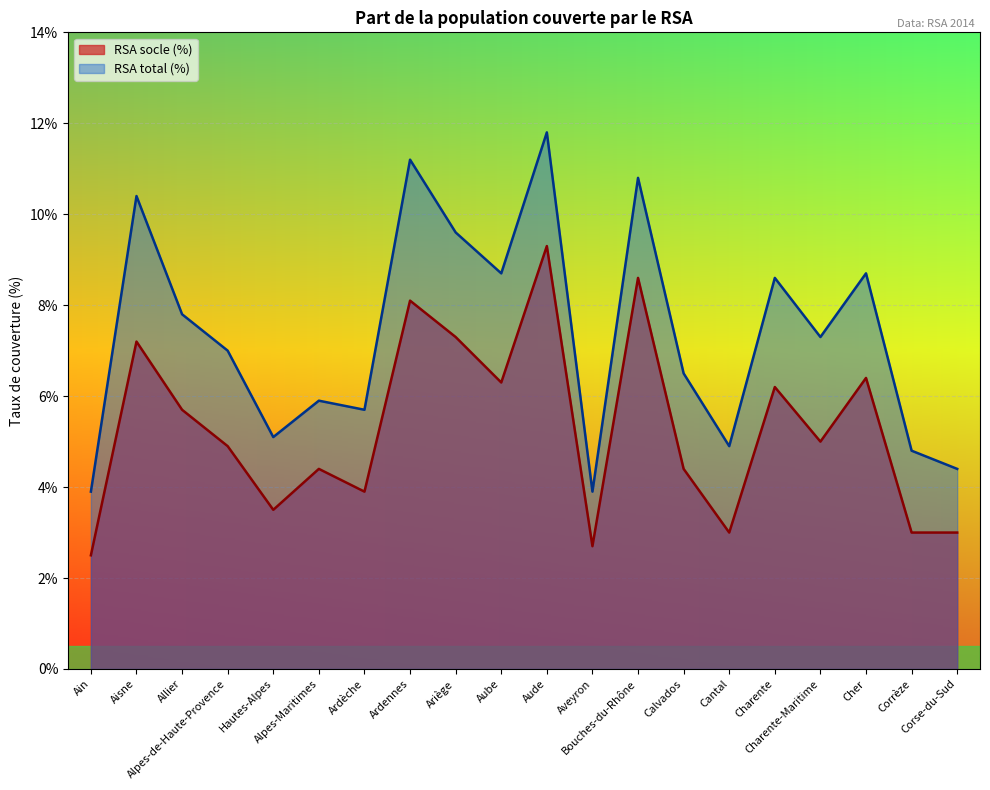

True or false: RSA socle (%) and RSA total (%) intersect in this chart.

False